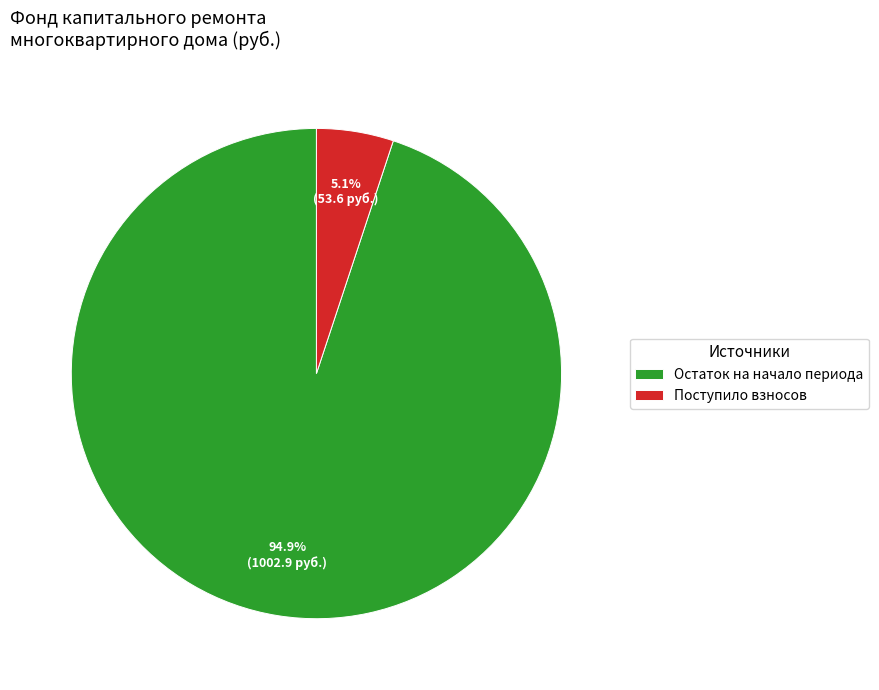

Does Поступило взносов account for over 50% of the chart?

No